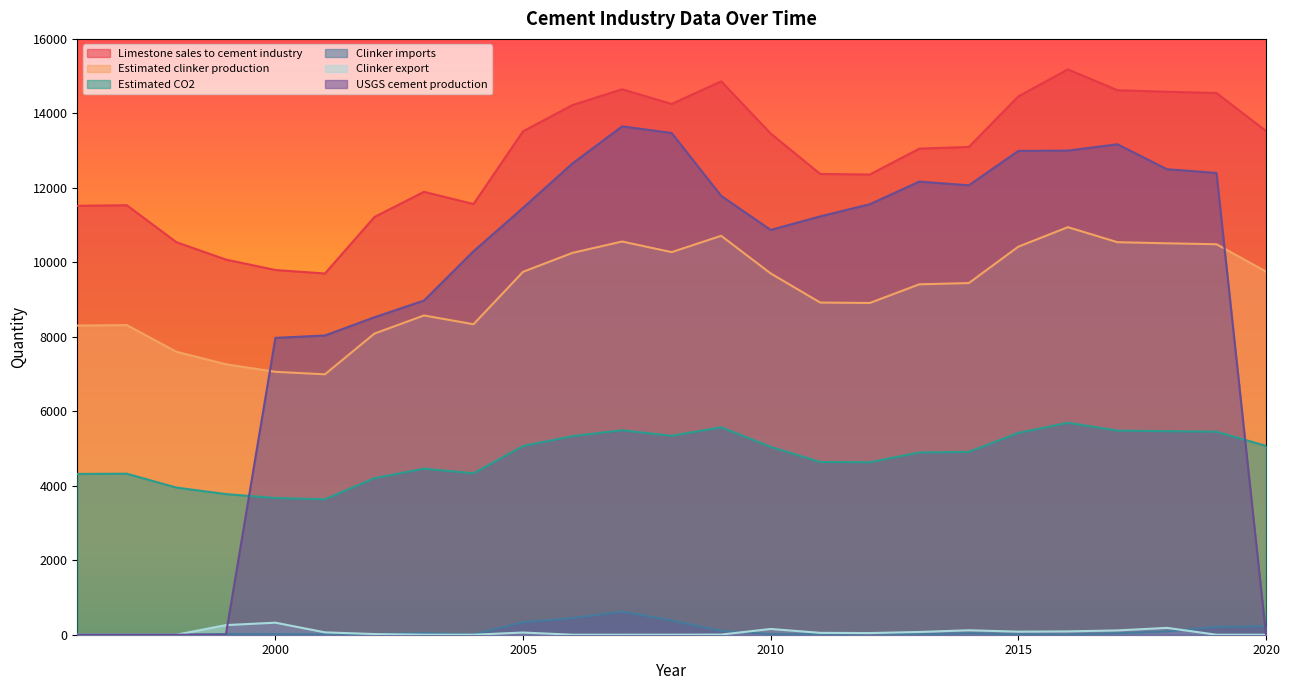

At which category does the chart reach its minimum across all series?

1996